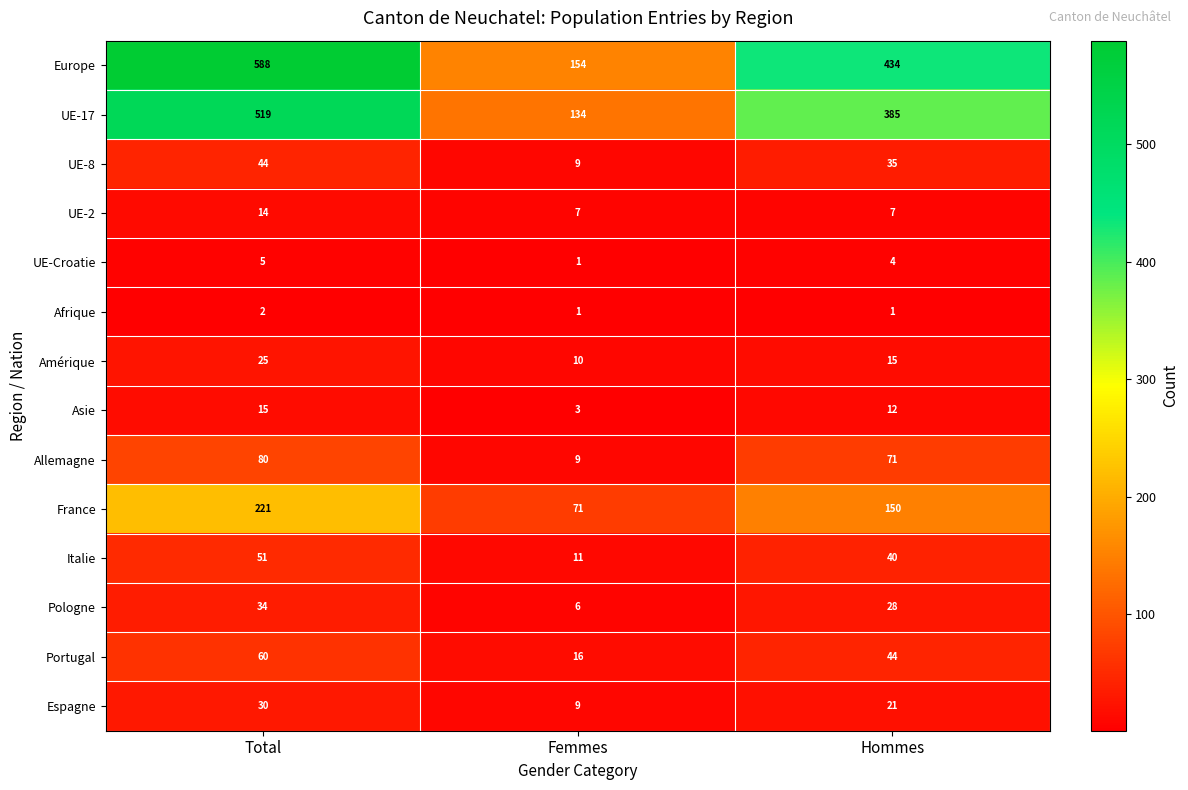

What is the difference between the maximum and minimum values in the Pologne series?

28